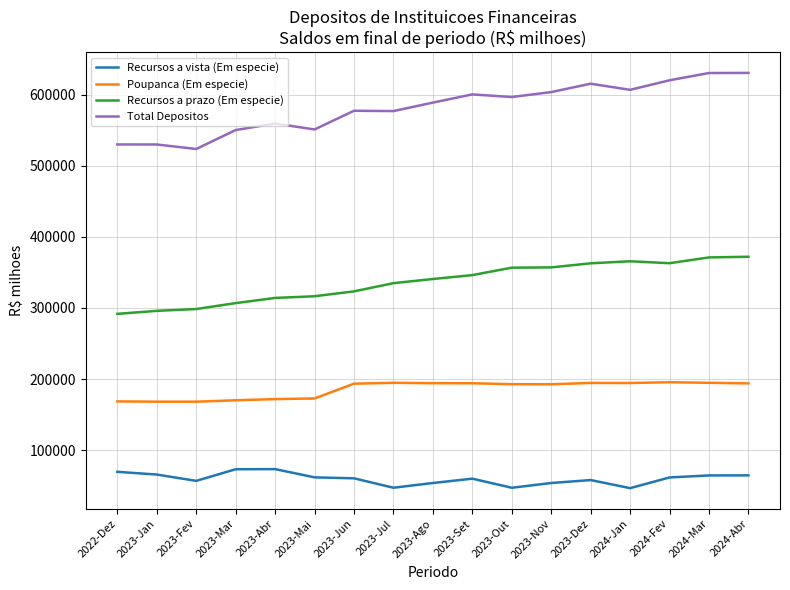

The value of Poupanca (Em especie) at 2023-Ago is 256799.5. True or false?

False